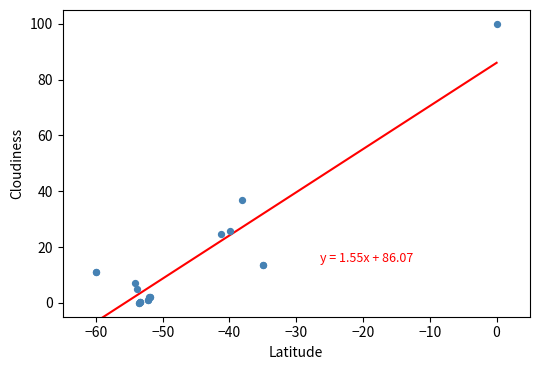

What Y value in the scatter plot is closest to 50?

36.8